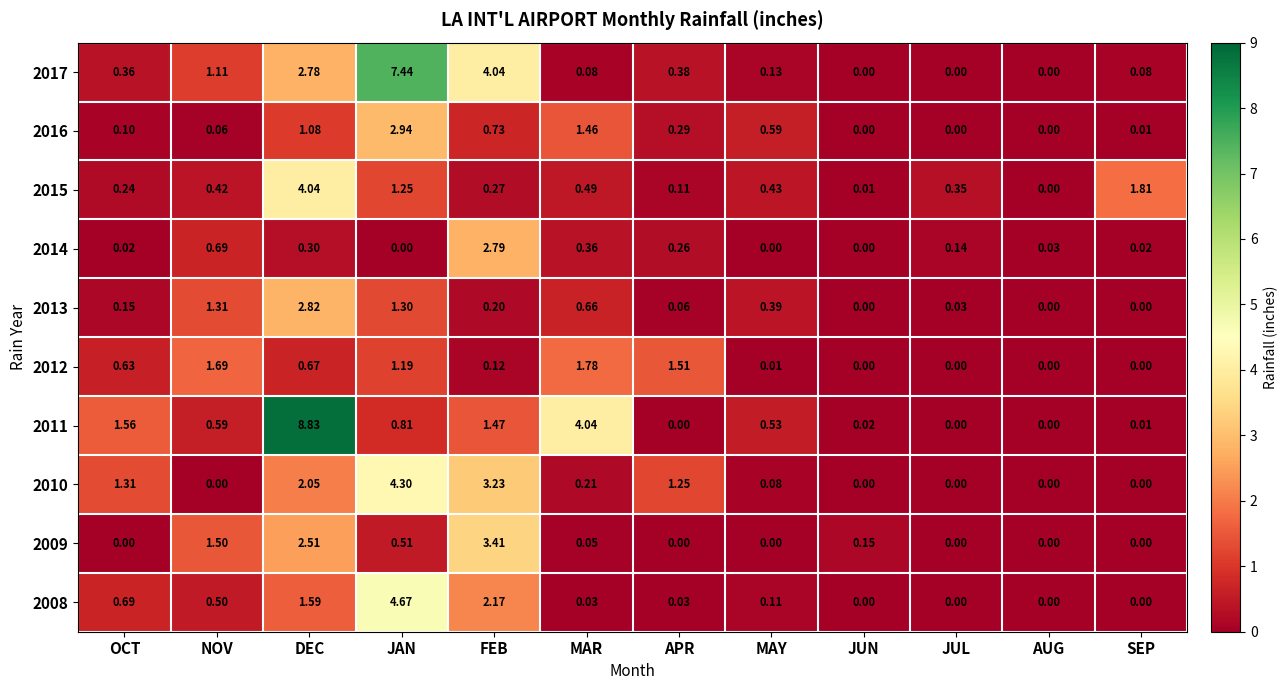

At which label does 2017 reach its peak?

JAN